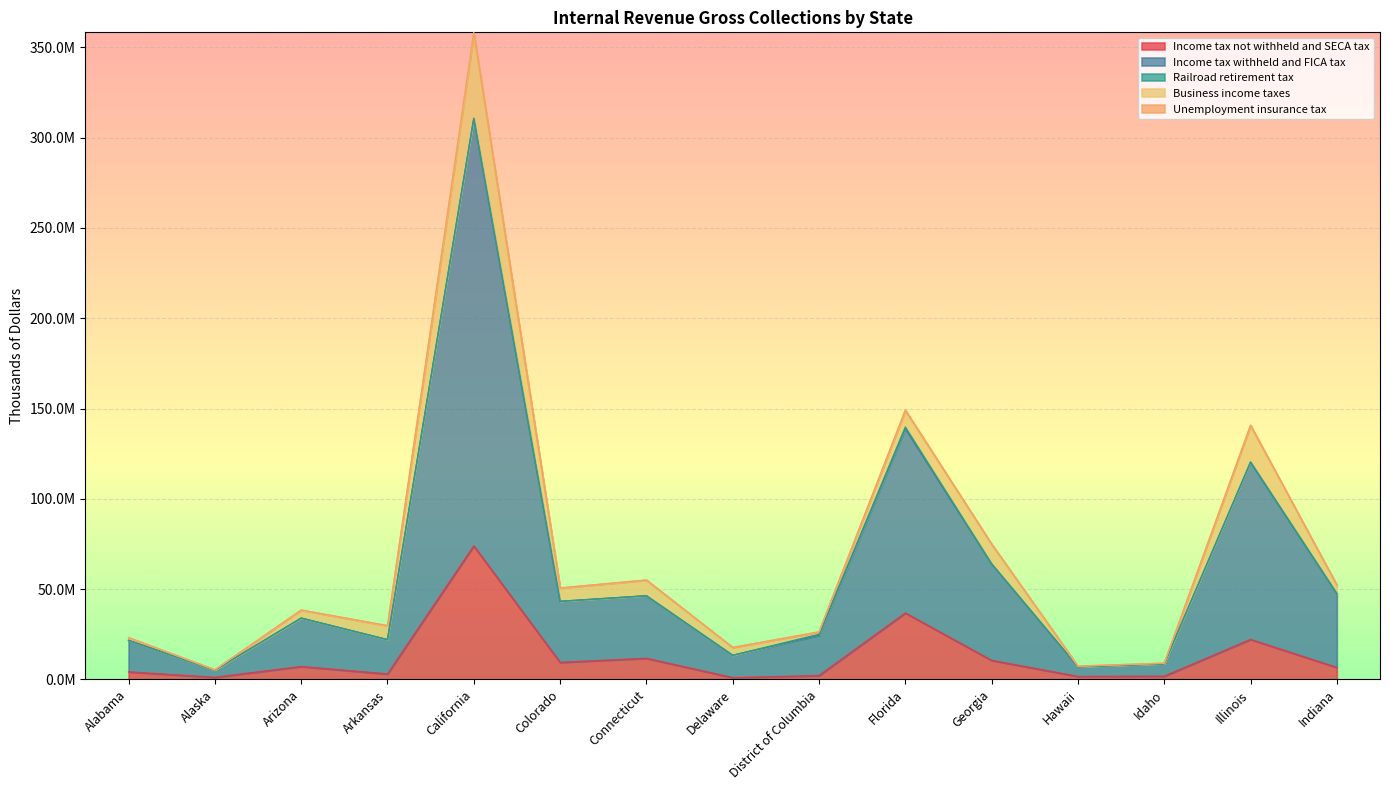

What is the difference between the maximum and second lowest values in the Income tax not withheld and SECA tax series?

72749309